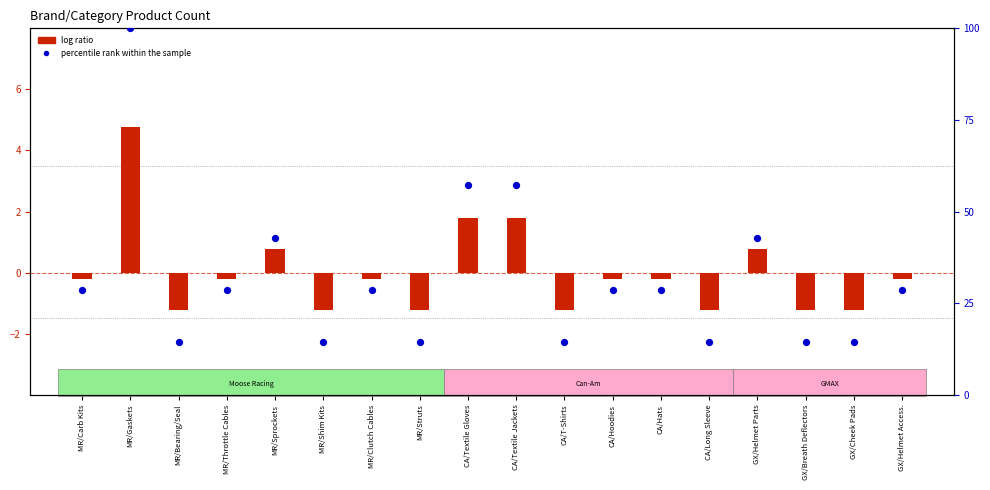

Which series has the largest total across all categories?

percentile rank within the sample